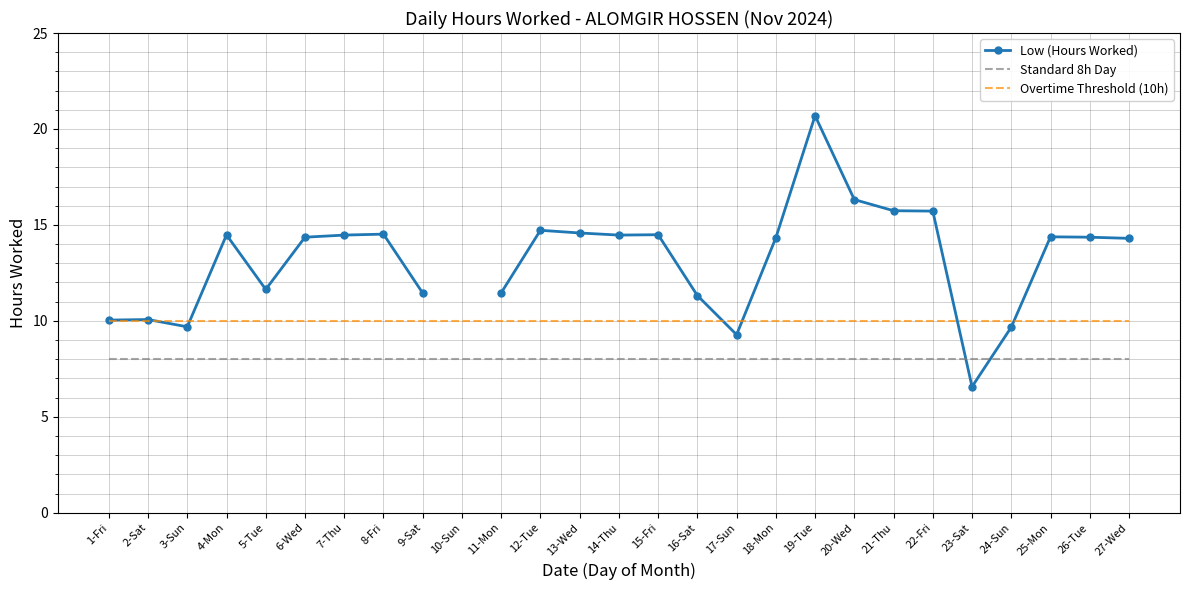

What is the value of the Low (Hours Worked) point at the 27th from the left?

14.3